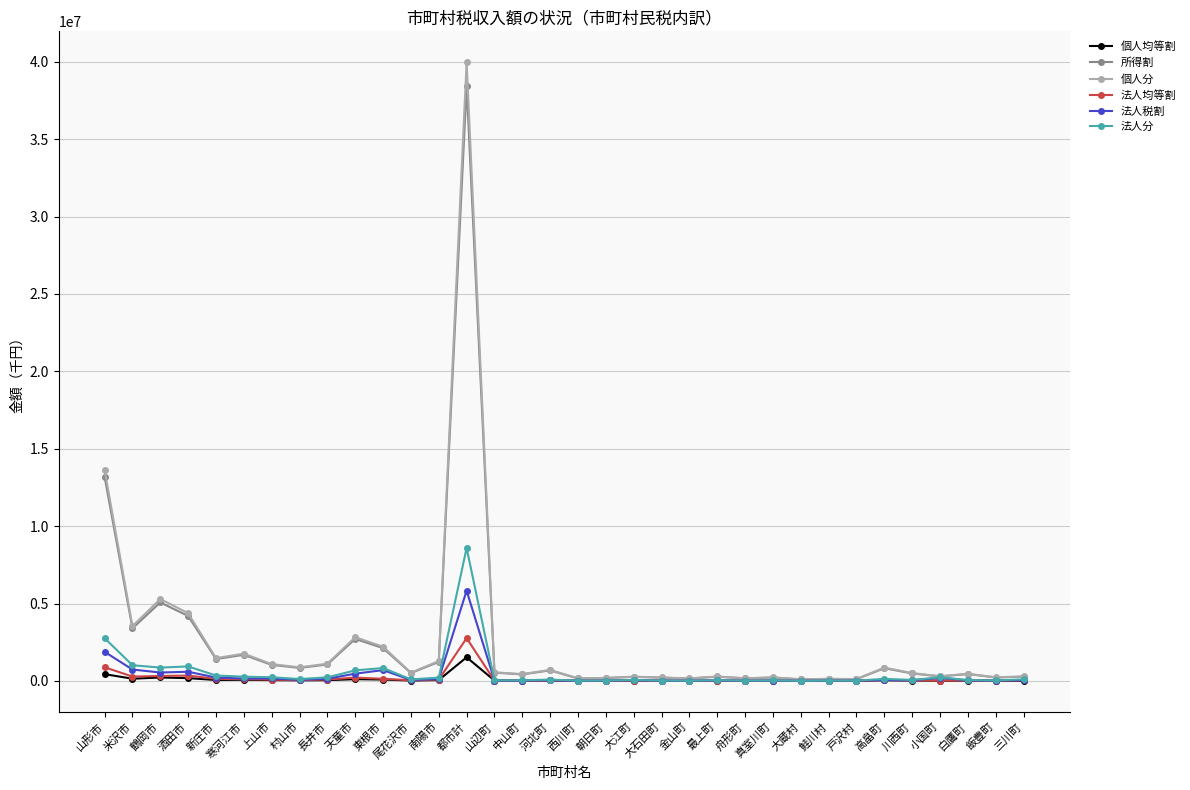

Does the chart have visible grid lines?

Yes